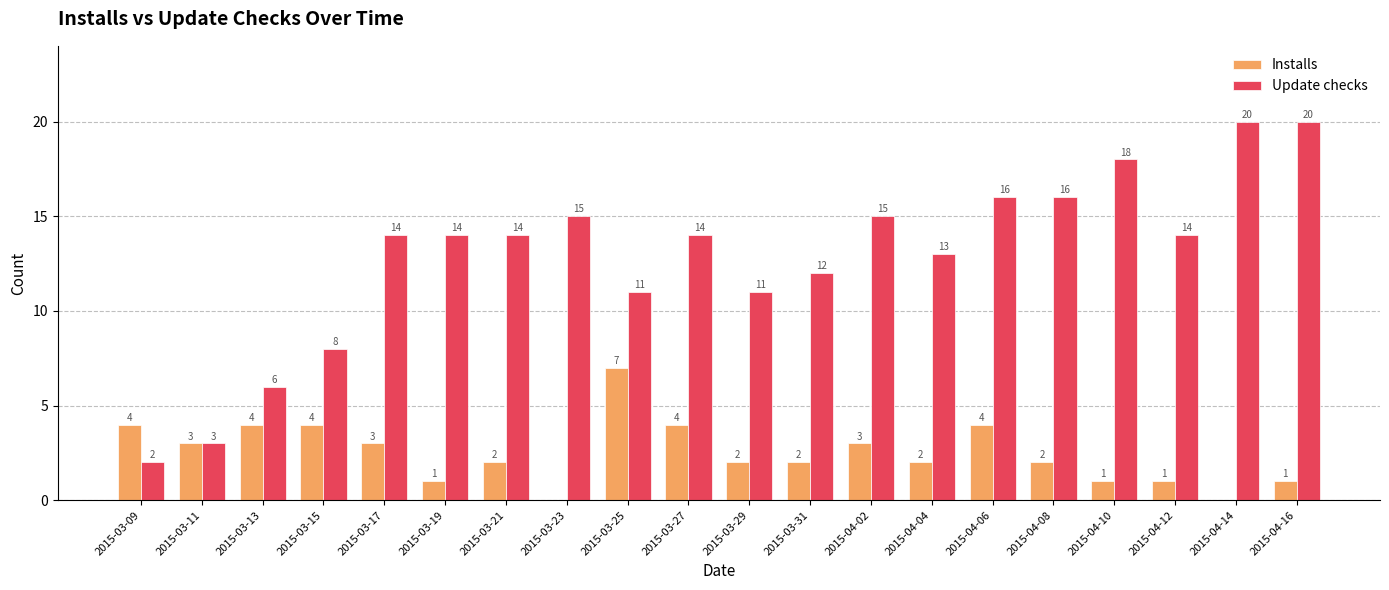

What is the sum of all Update checks values?

256